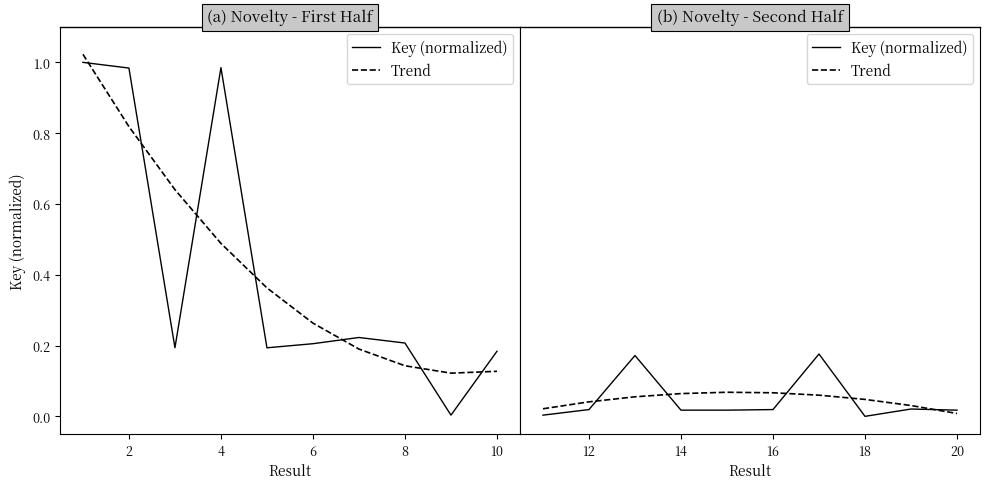

Which series ends up on top after the final intersection of Key (normalized) and Trend?

Key (normalized)